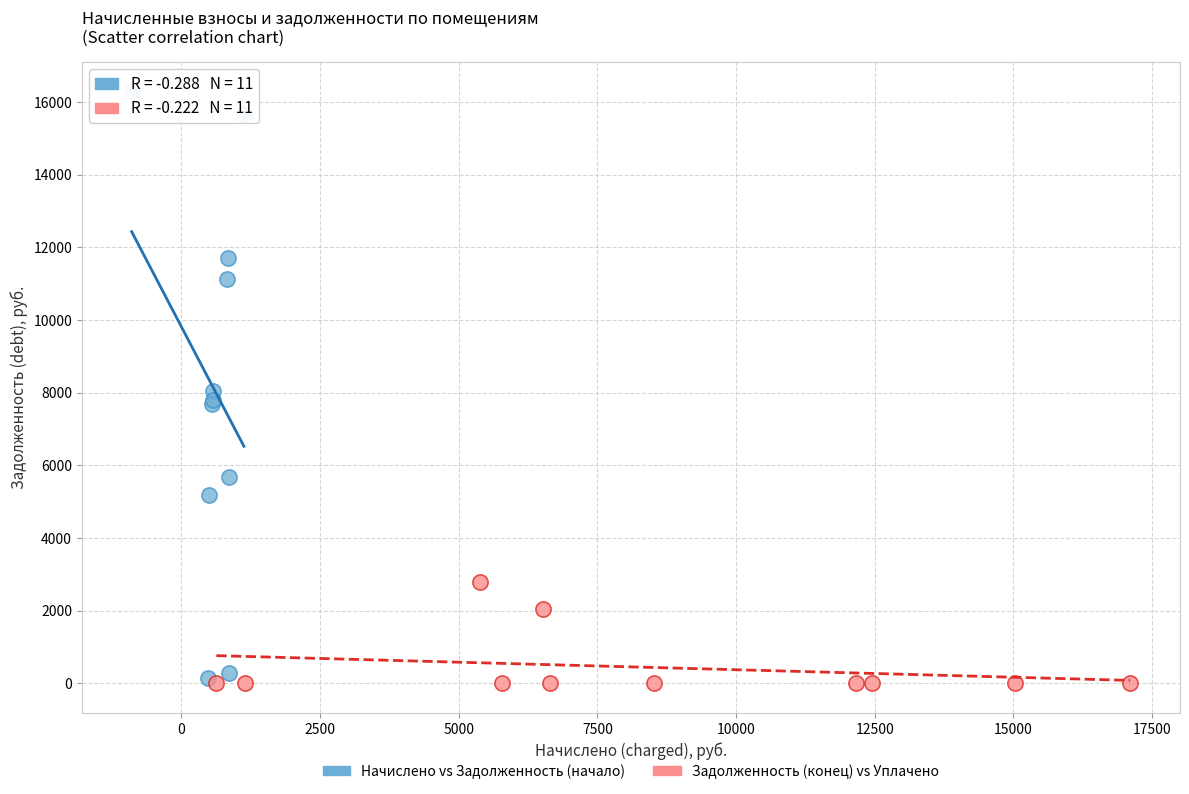

Which series has the largest Y range (max minus min)?

Начислено vs Задолженность (начало)